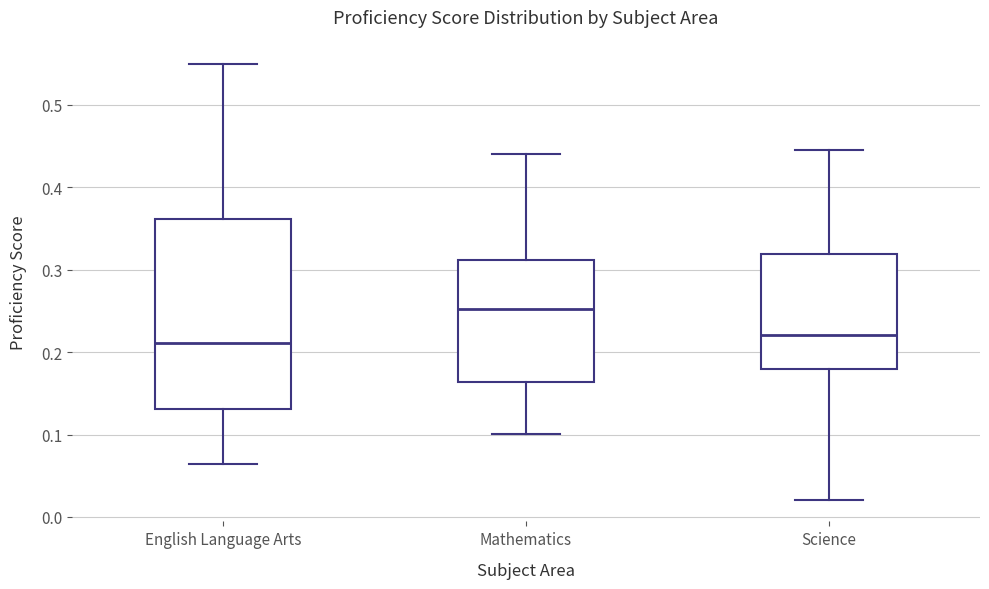

Reading left to right, read every box against the y-axis: the position of its median line, the range the box covers, and the ends of its whiskers. The values are not printed on the chart, so give them approximately, as read against the axis.

English Language Arts: median 0.21, box 0.13 to 0.36, whiskers 0.06 to 0.55
Mathematics: median 0.25, box 0.16 to 0.31, whiskers 0.10 to 0.44
Science: median 0.22, box 0.18 to 0.32, whiskers 0.02 to 0.45